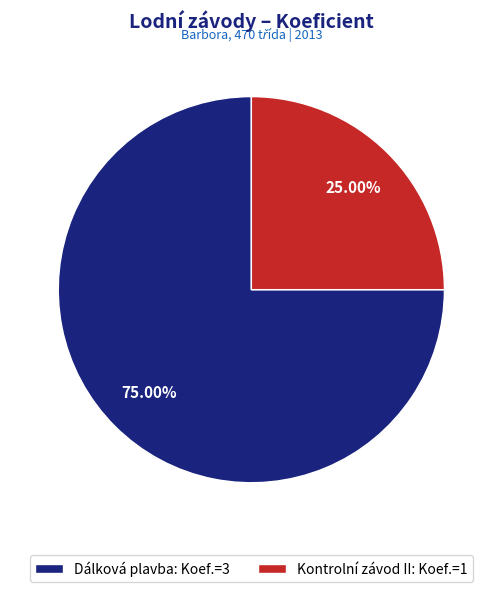

What is the majority slice?

Dálková plavba: Koef.=3